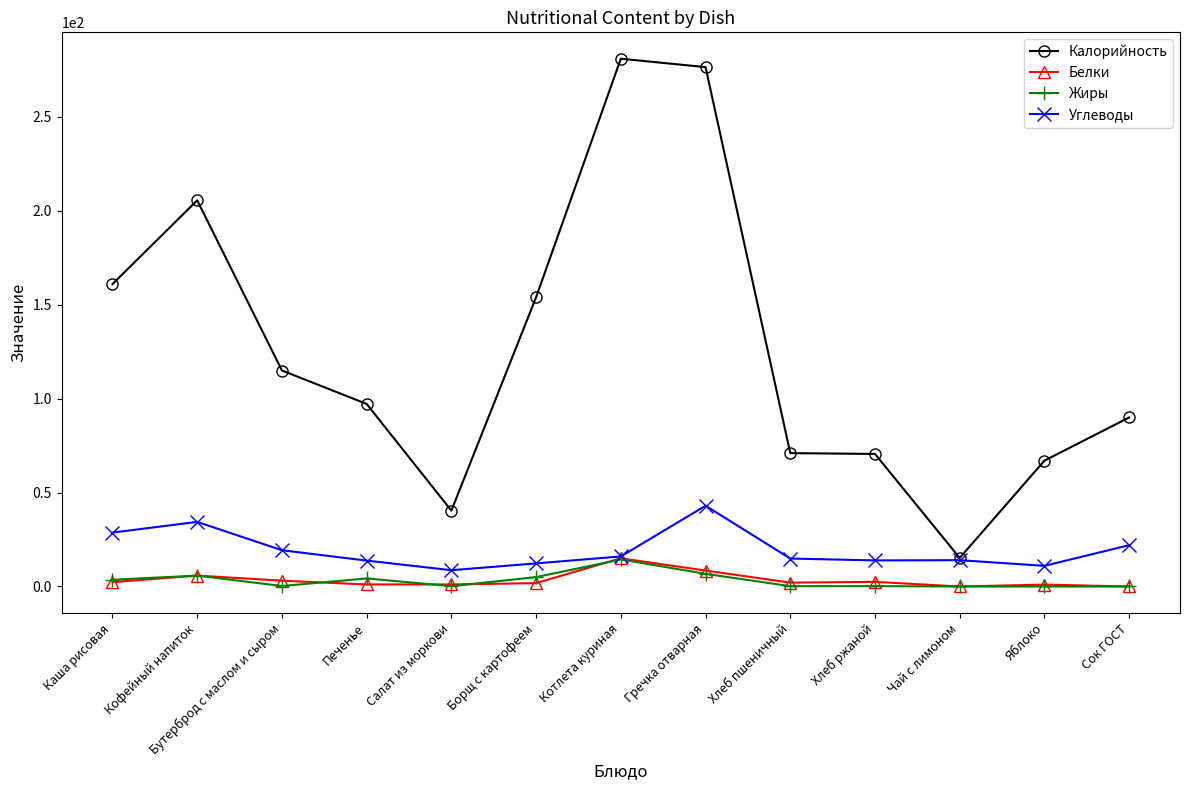

What is the highest value of the Белки series?

15.0